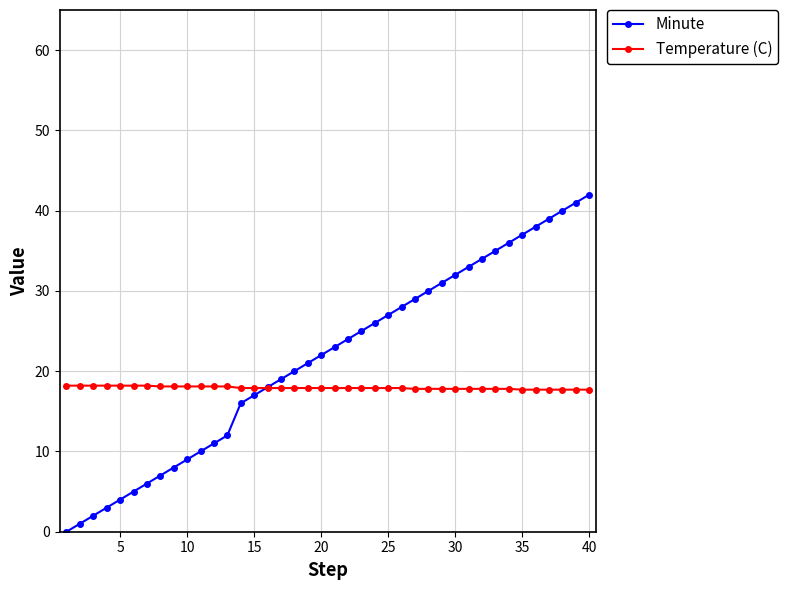

What is the sum of all Temperature (C) values?

717.3